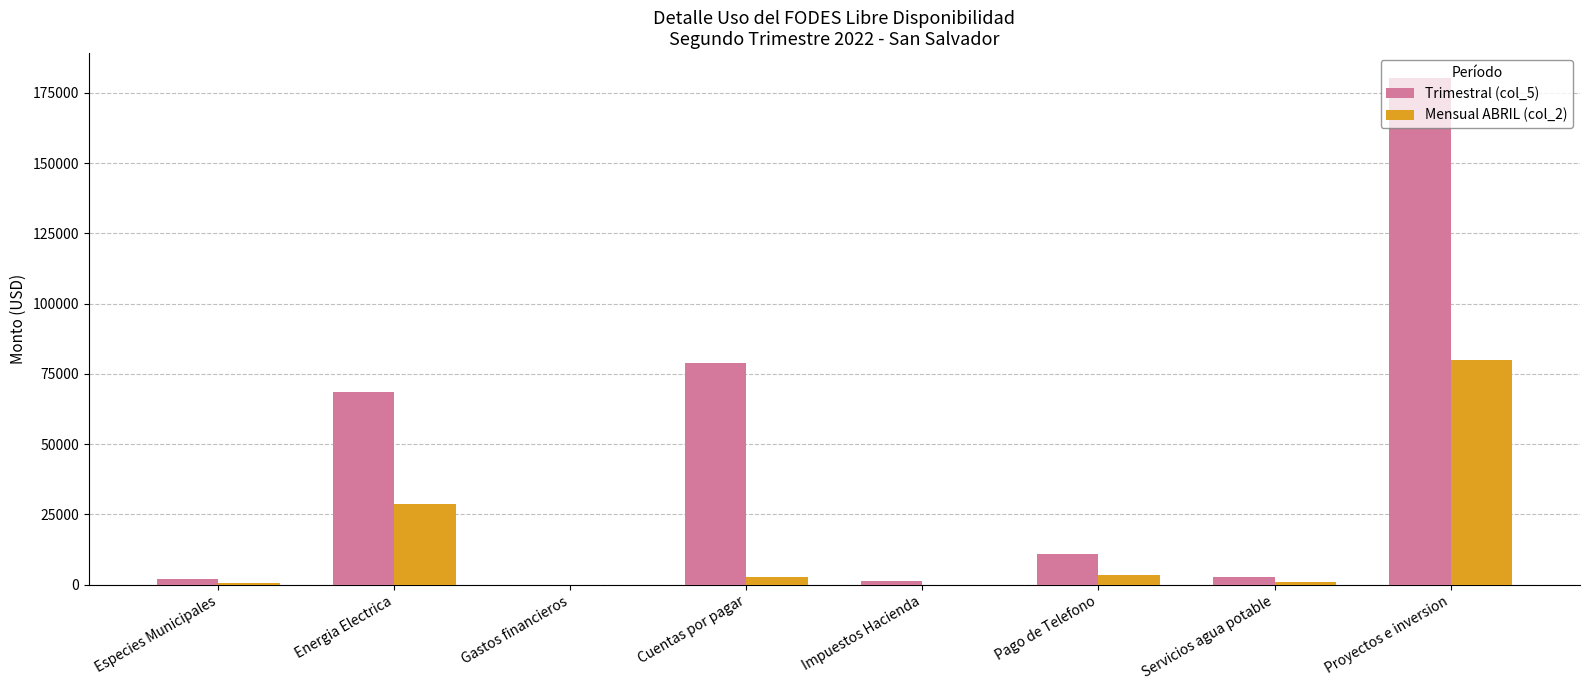

Is it true that Trimestral (col_5) equals 121459.7 at Proyectos e inversion?

False